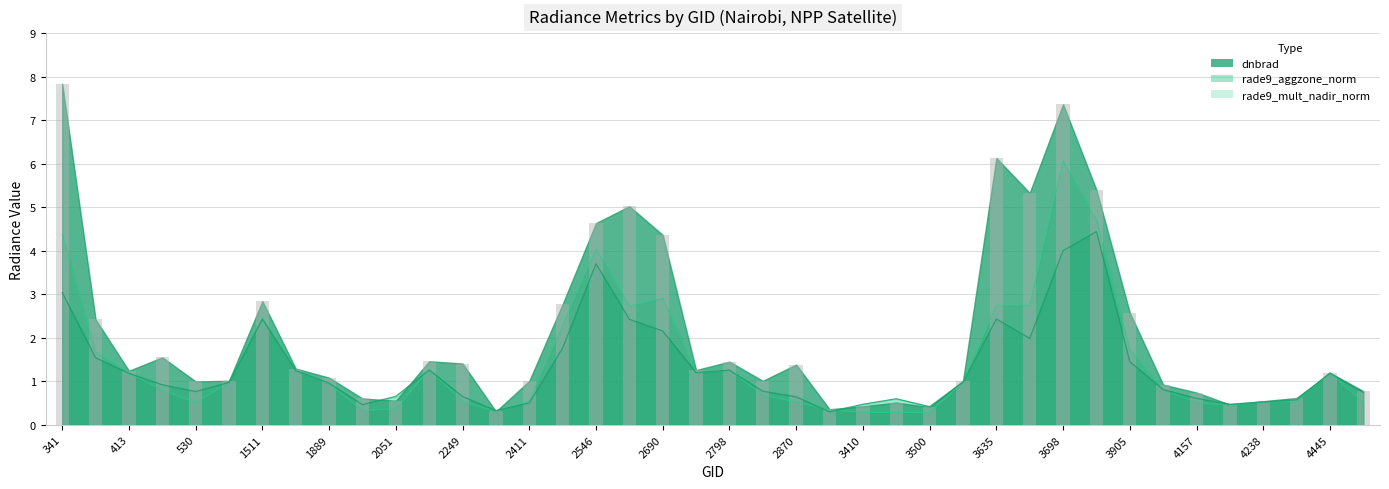

Between 102501 and 1709, which is larger?

102501